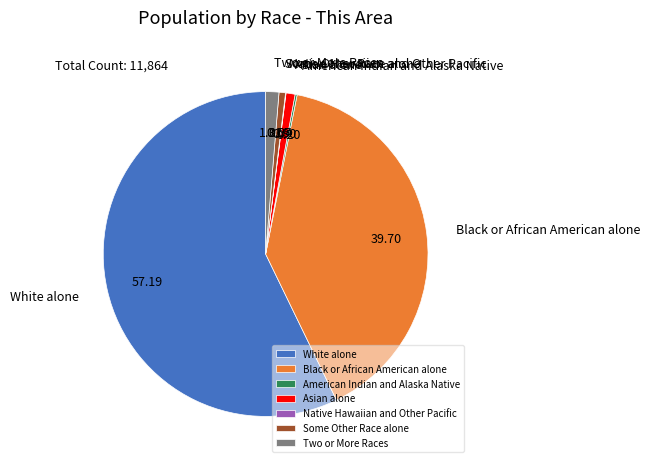

Which has a higher value, White alone or Black or African American alone?

White alone